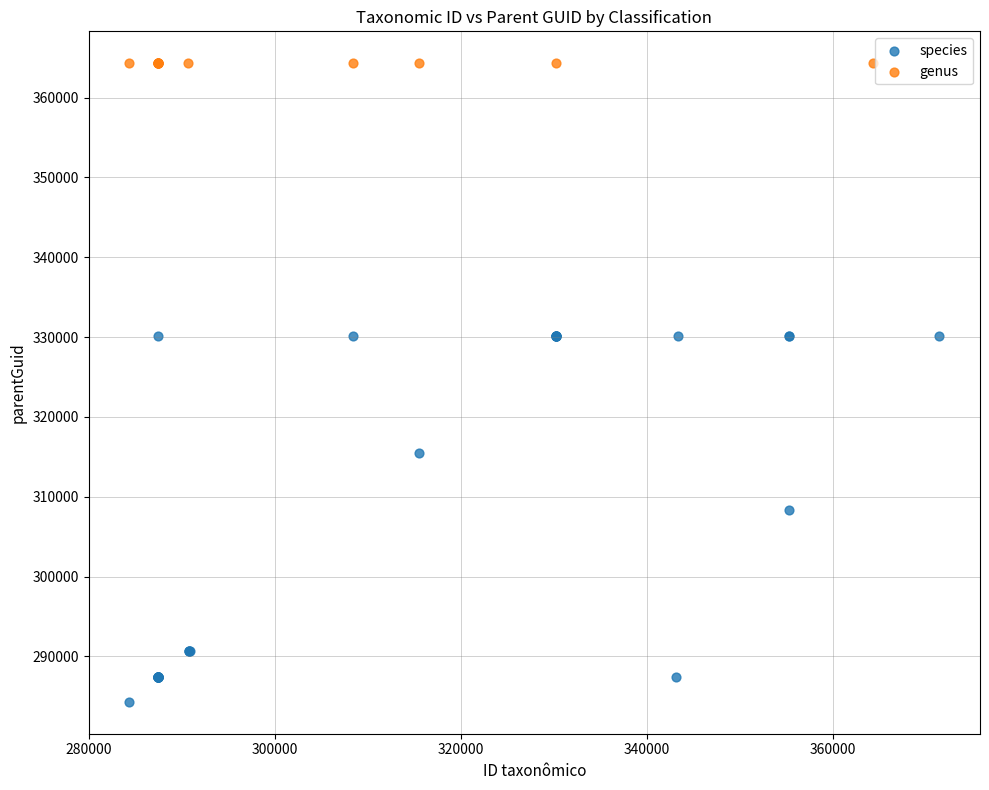

Which series reaches the minimum Y coordinate?

species